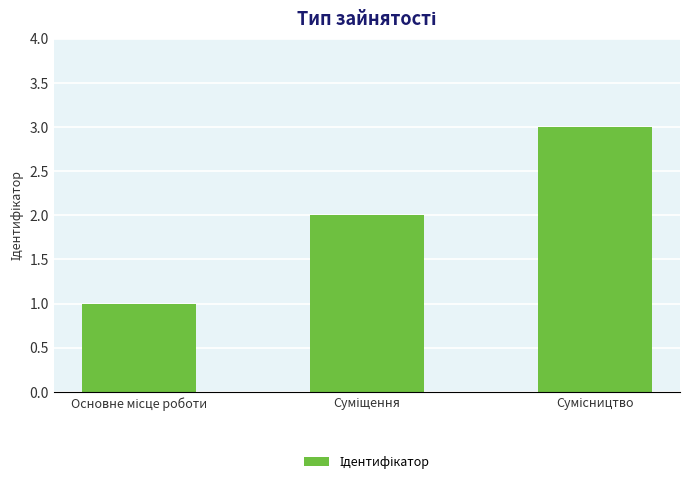

What is the greatest value displayed?

3